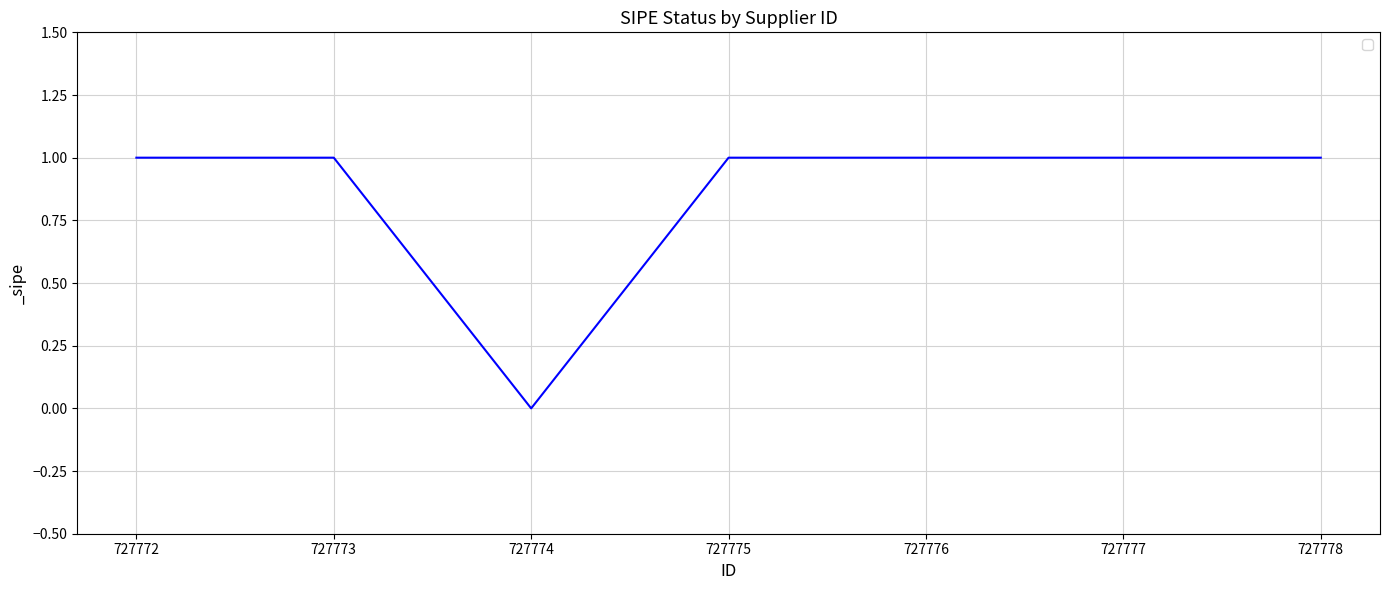

At which category does the chart reach its minimum across all series?

727774